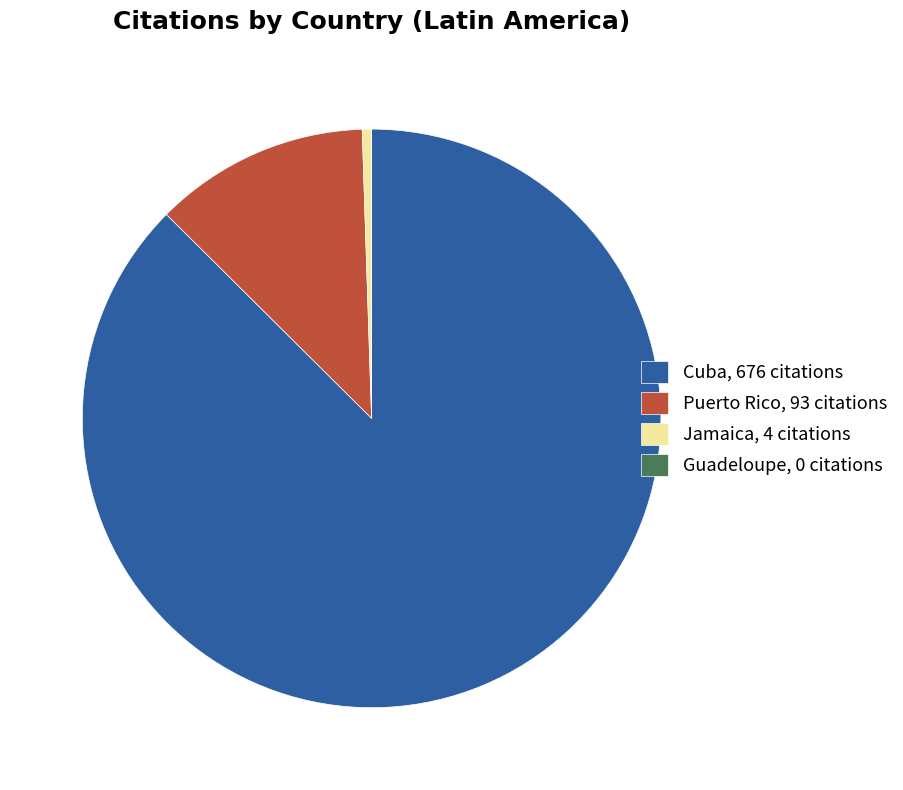

Is it true that Cuba, 676 citations is 87% of the pie?

True